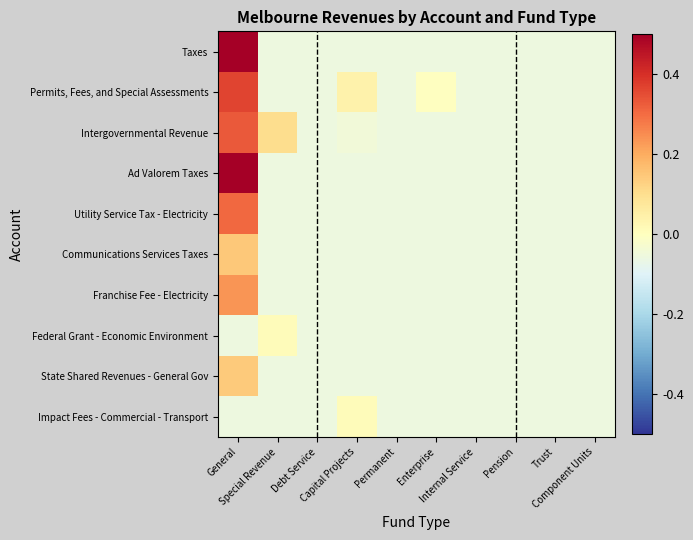

At which category is the sum across all series the highest?

General